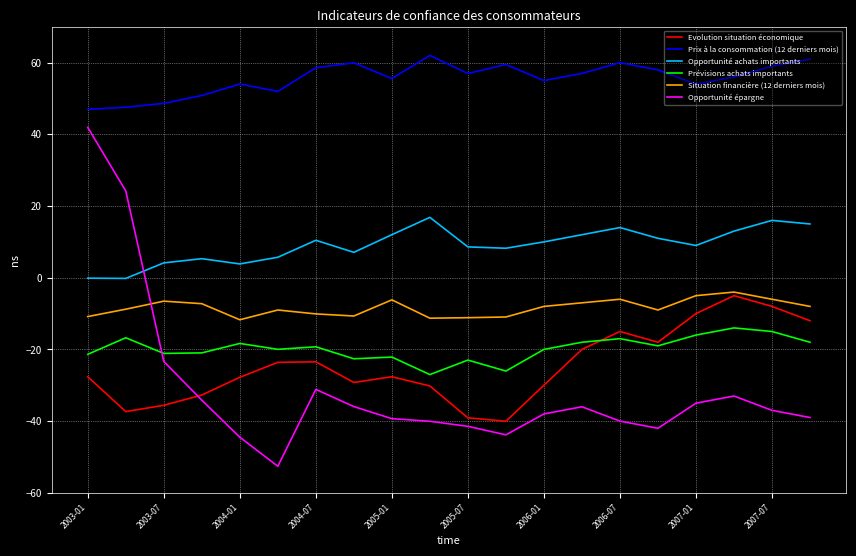

After their last crossing, which series has the higher values: Opportunité épargne or Opportunité achats importants?

Opportunité achats importants